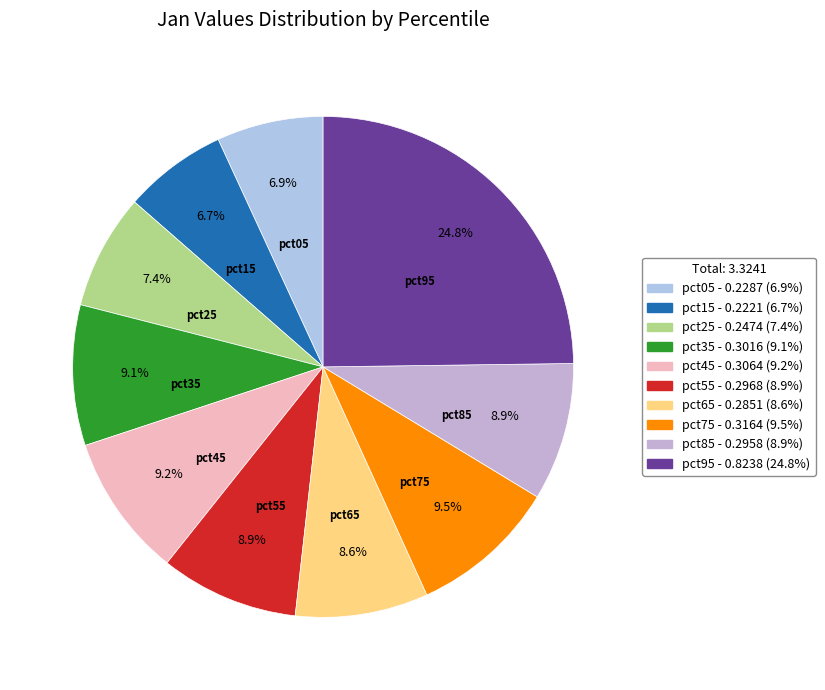

Combined, do pct15 and pct35 account for over 50%?

No